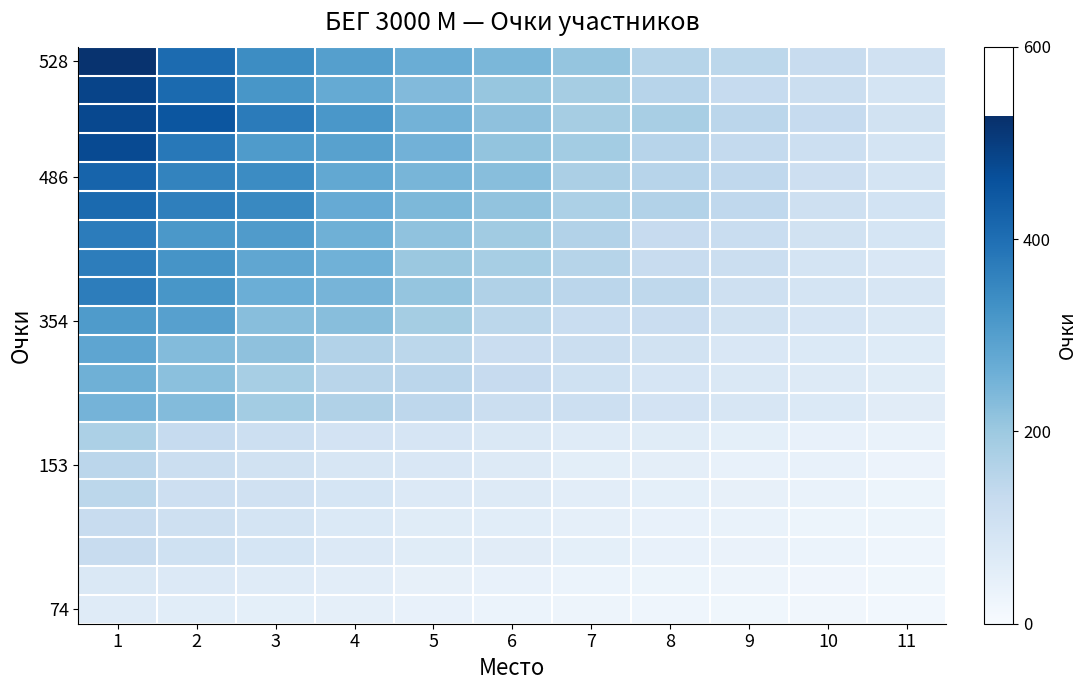

What is the difference between the highest and lowest values at 8?

157.5